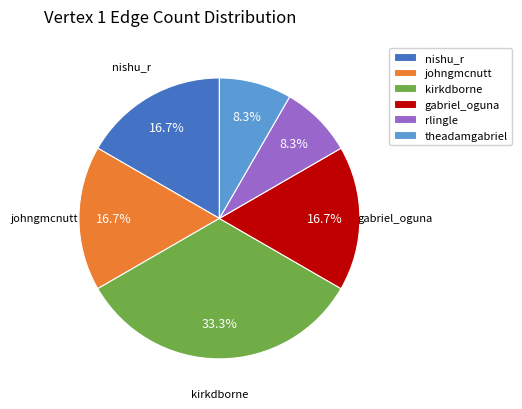

To the nearest percent, what is the average slice percentage?

17%